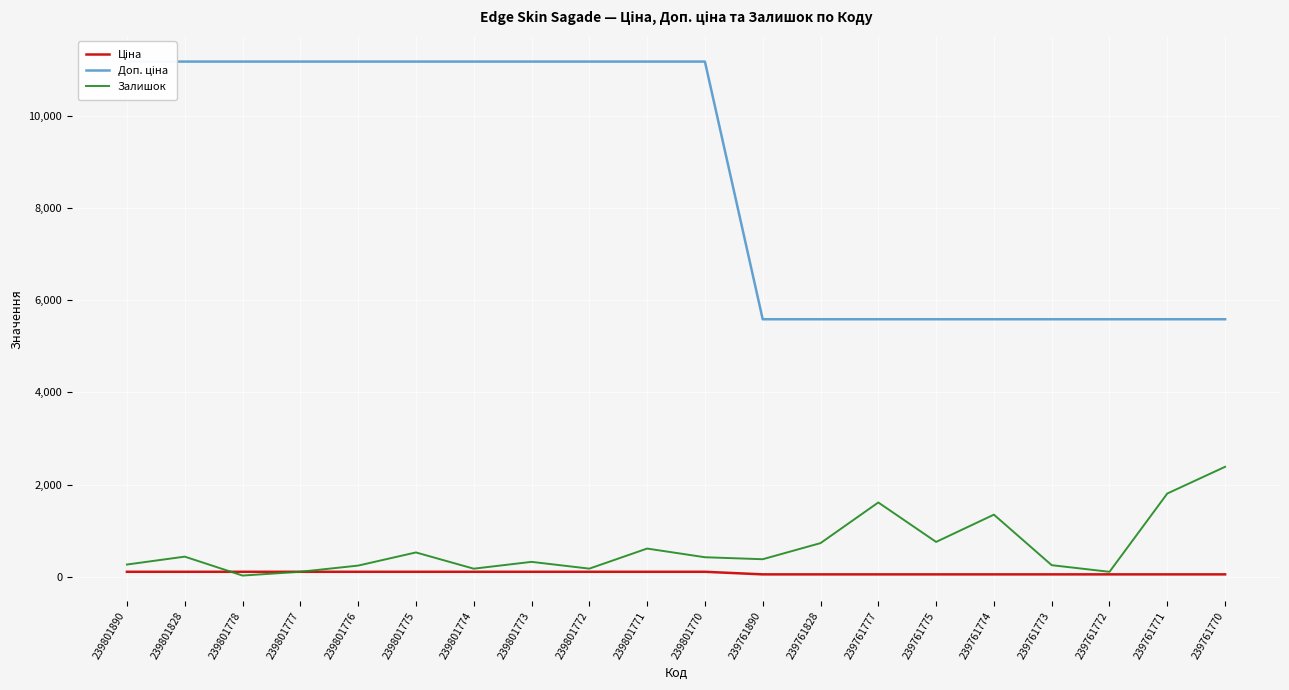

Where is the first local minimum for Залишок?

239801778